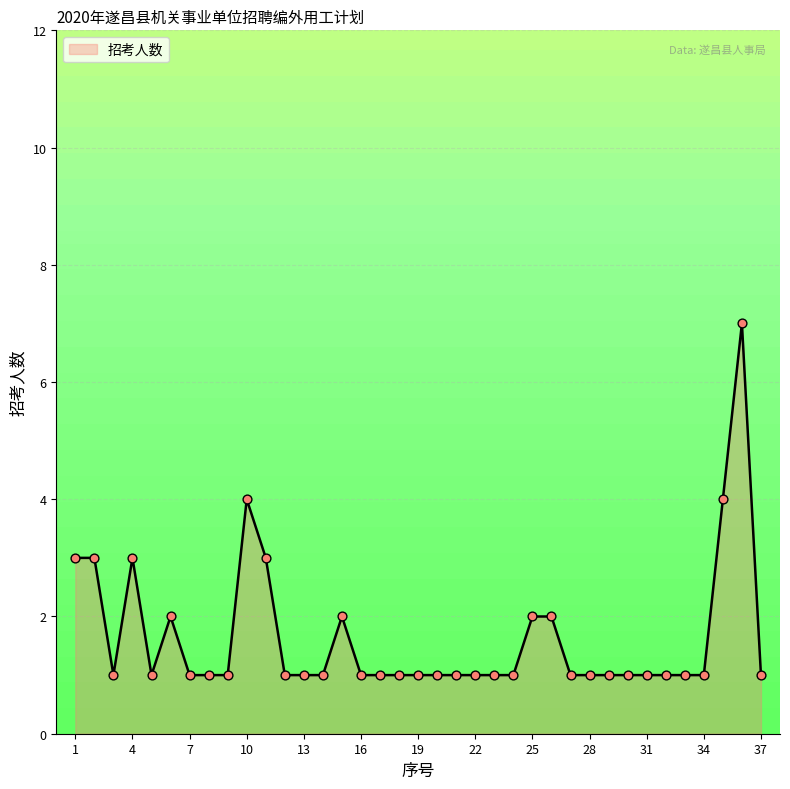

What is the difference between the maximum and minimum values?

6